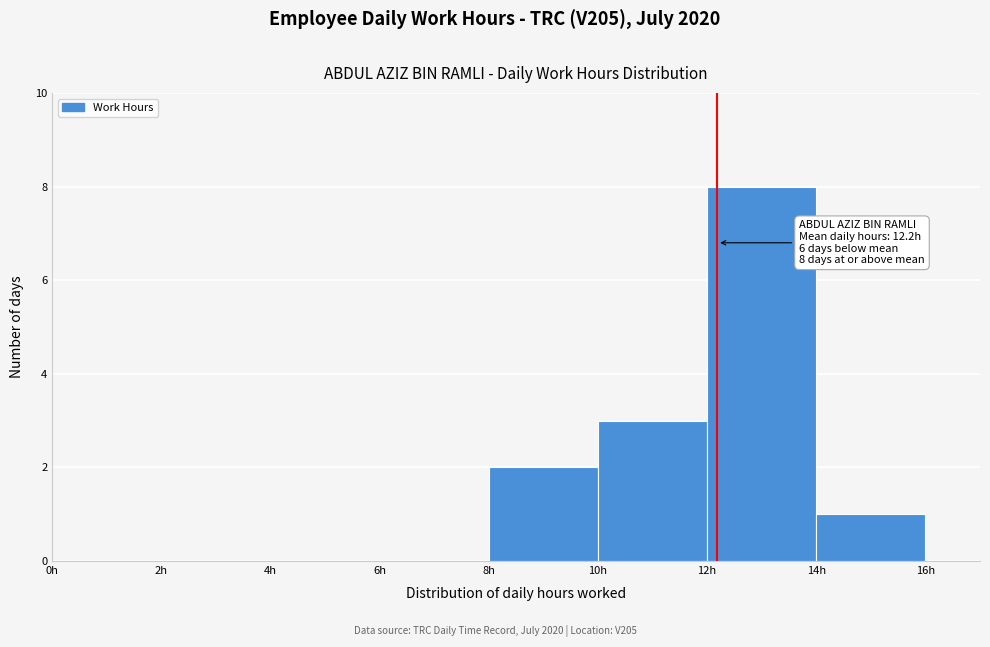

Which range on the x-axis has the tallest bar?

12 to 14